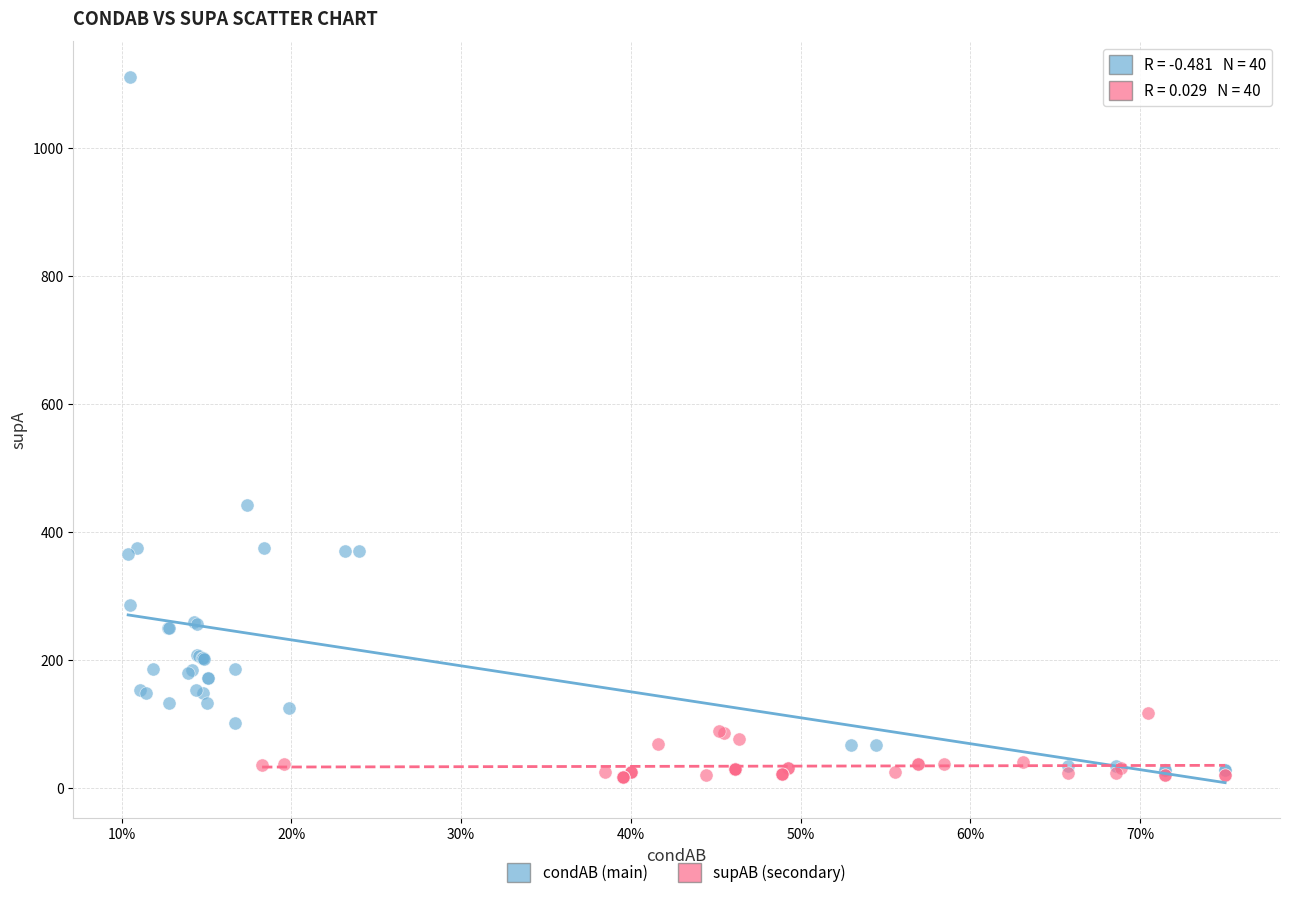

What are all the series names shown in the legend?

condAB (main), supAB (secondary)